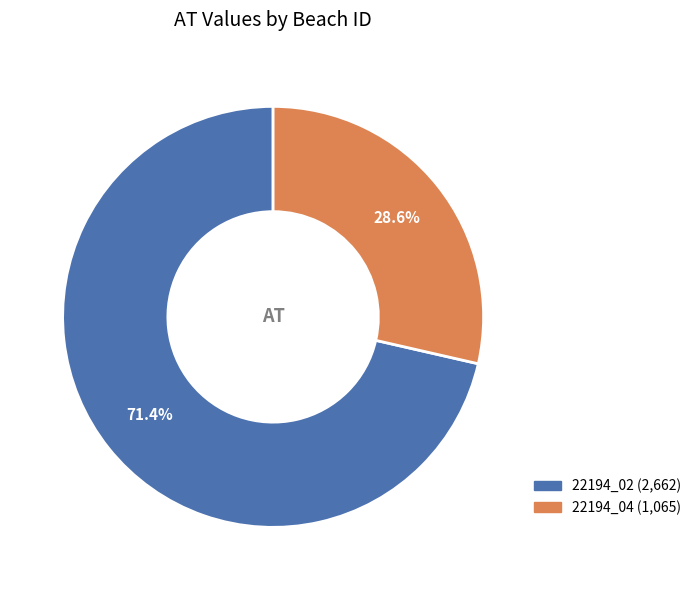

Rank the categories by value from highest to lowest.

22194_02, 22194_04